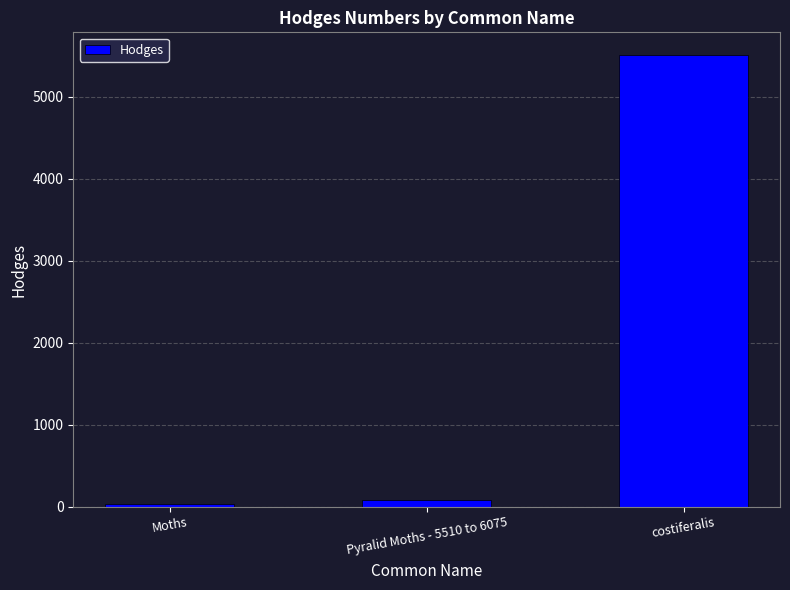

What is the label of the 1st bar from the right?

costiferalis